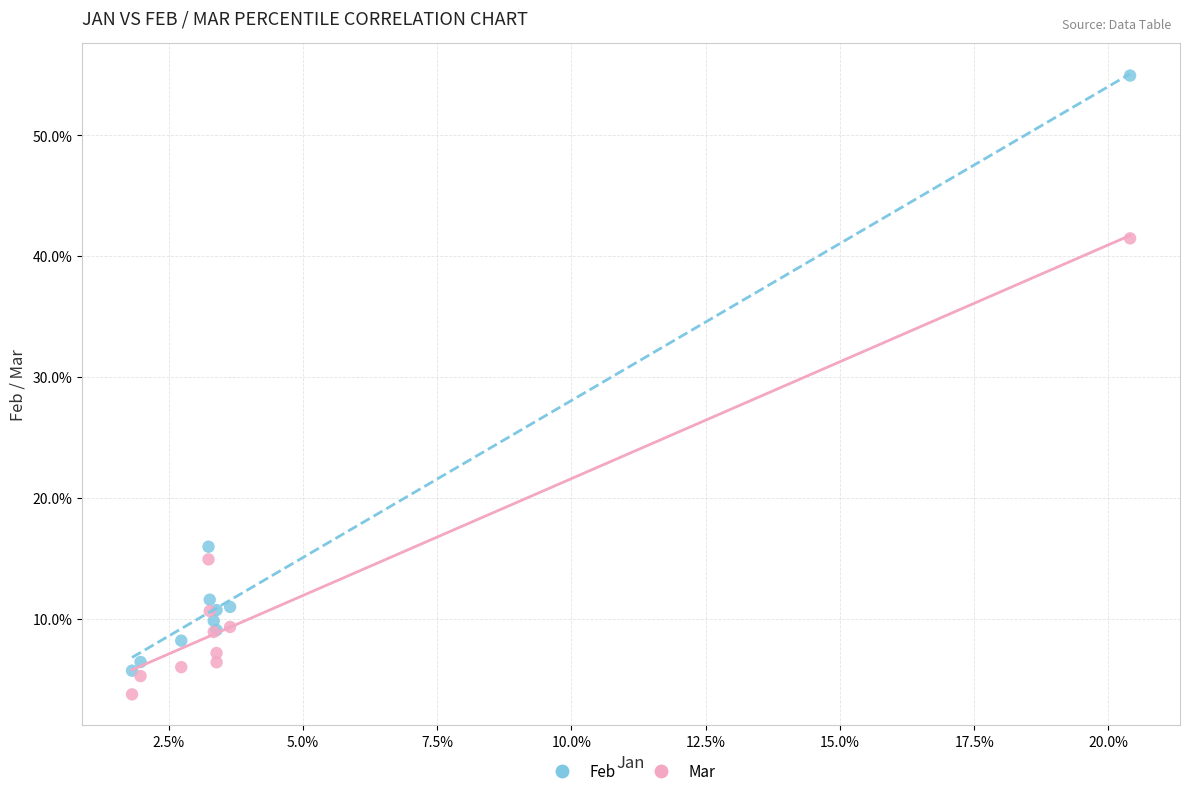

Which series contains the lowest Y value?

Mar